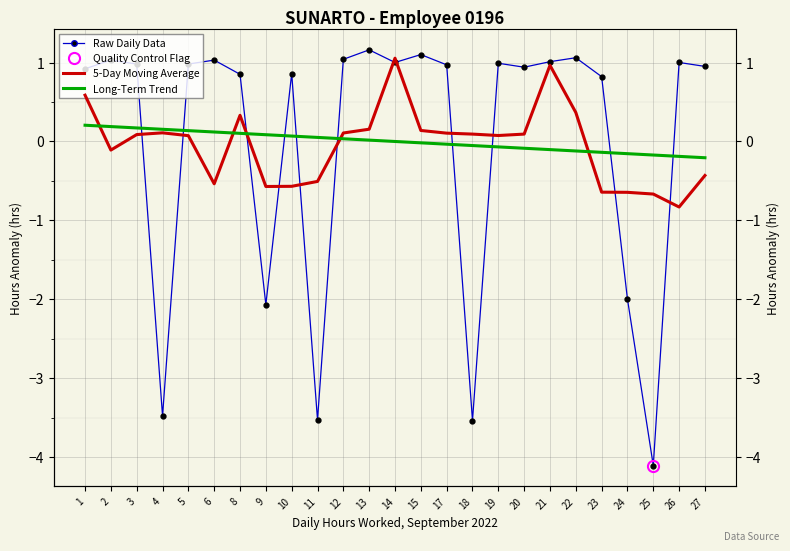

True or false: Raw Daily Data has a value of 0.5 at 22.

False